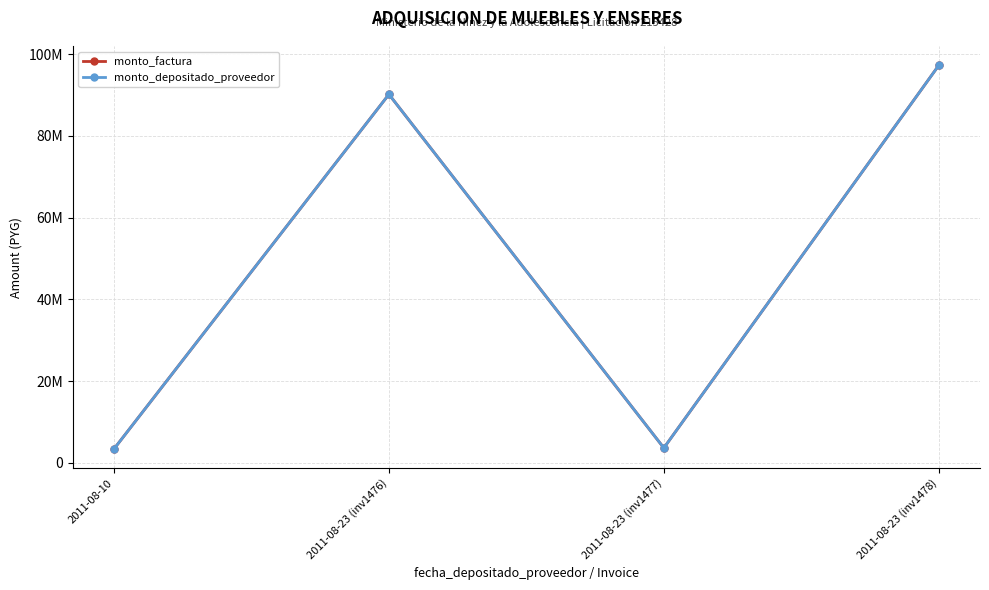

Is this an area chart (filled region under the line)?

No